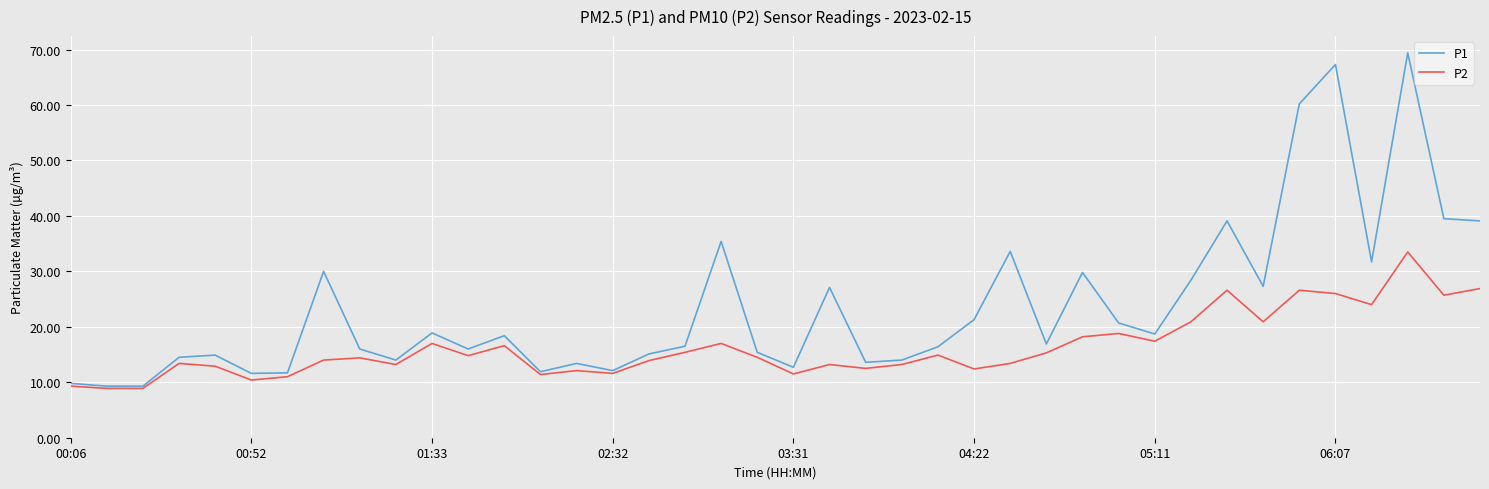

What is the highest value of the P1 series?

69.4